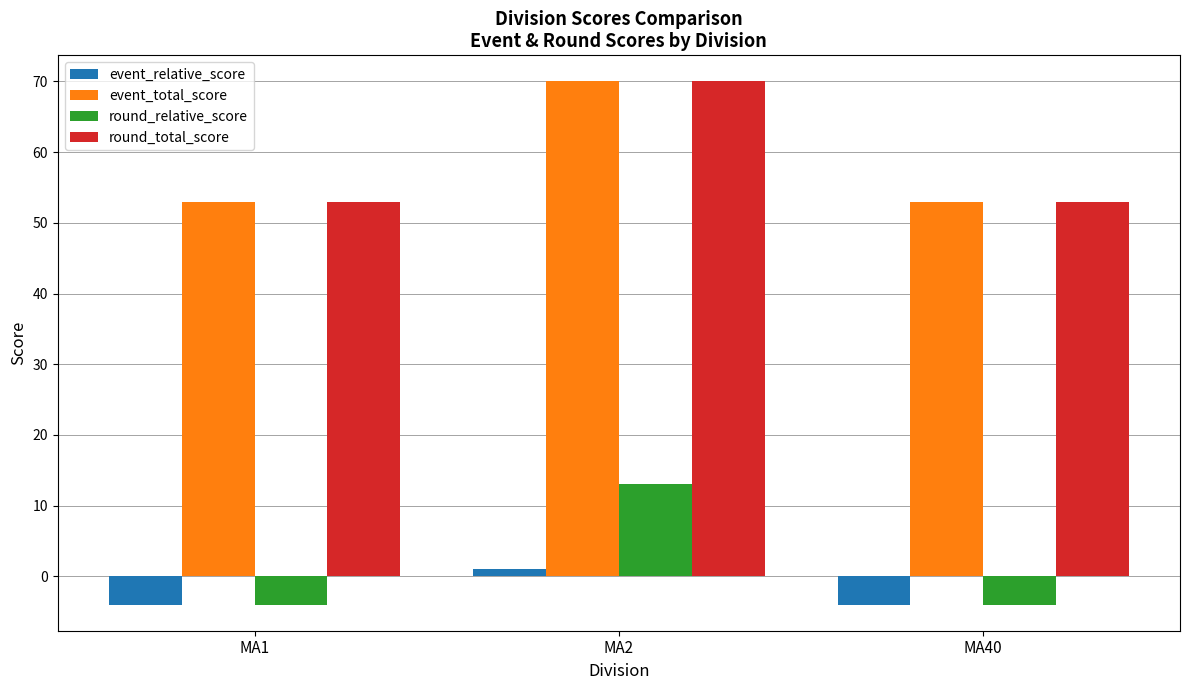

Reading left to right, transcribe all the data shown in this chart.

event_relative_score: -4	1	-4
event_total_score: 53	70	53
round_relative_score: -4	13	-4
round_total_score: 53	70	53